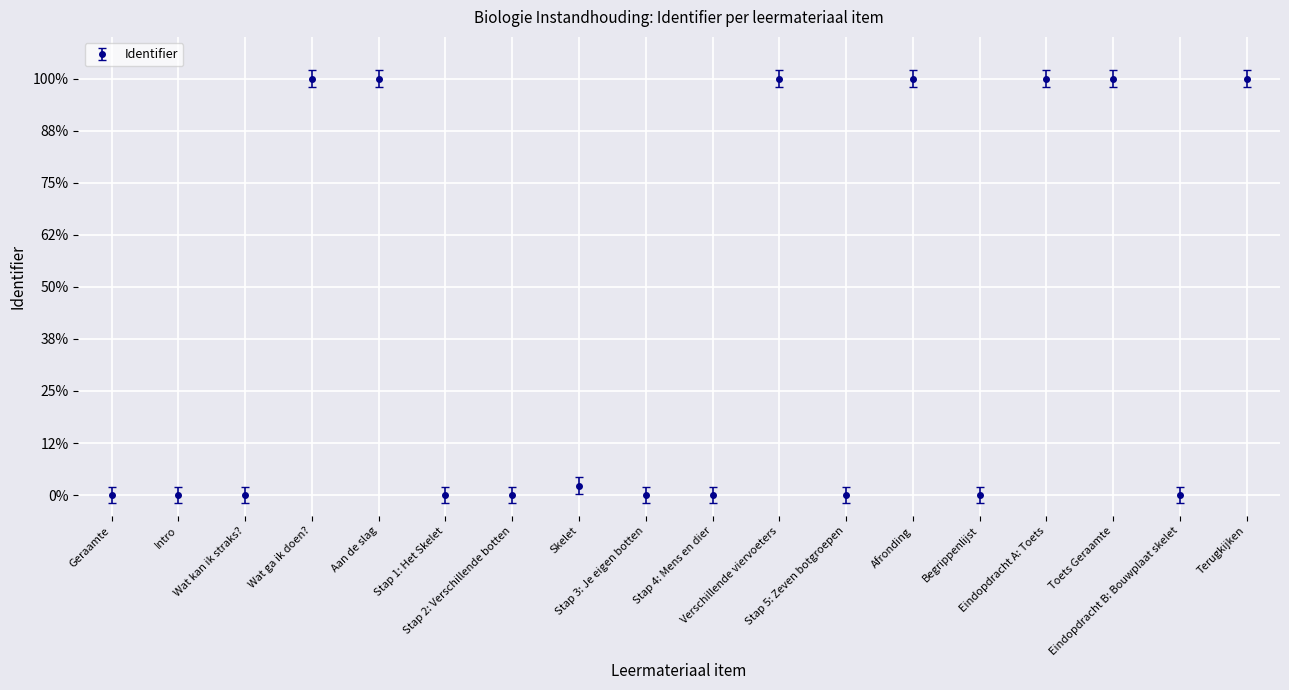

True or false: the data shows 1.6 at Eindopdracht A: Toets.

False